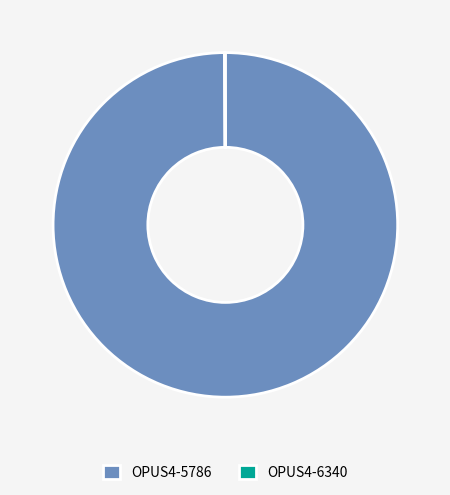

Is there a majority slice in this chart?

Yes